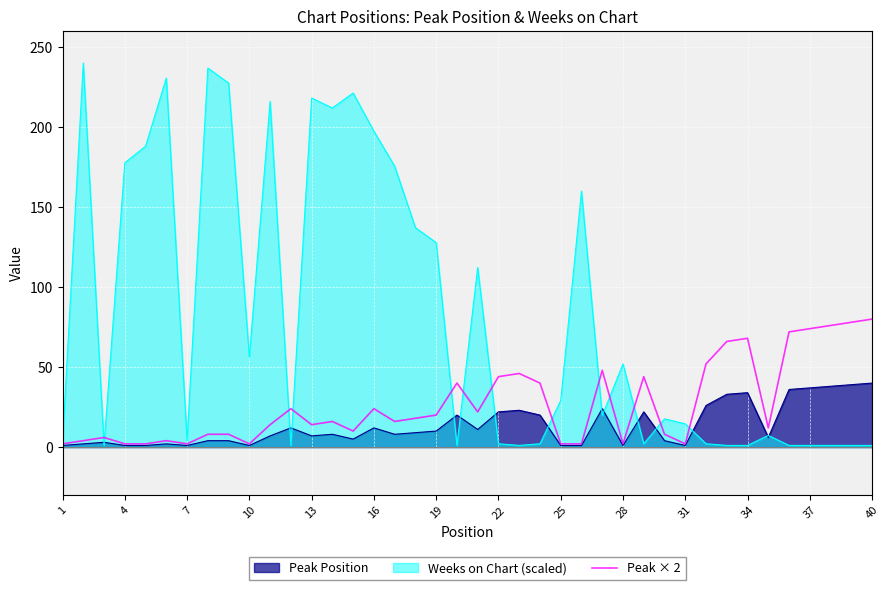

How many lines are shown in the chart?

3